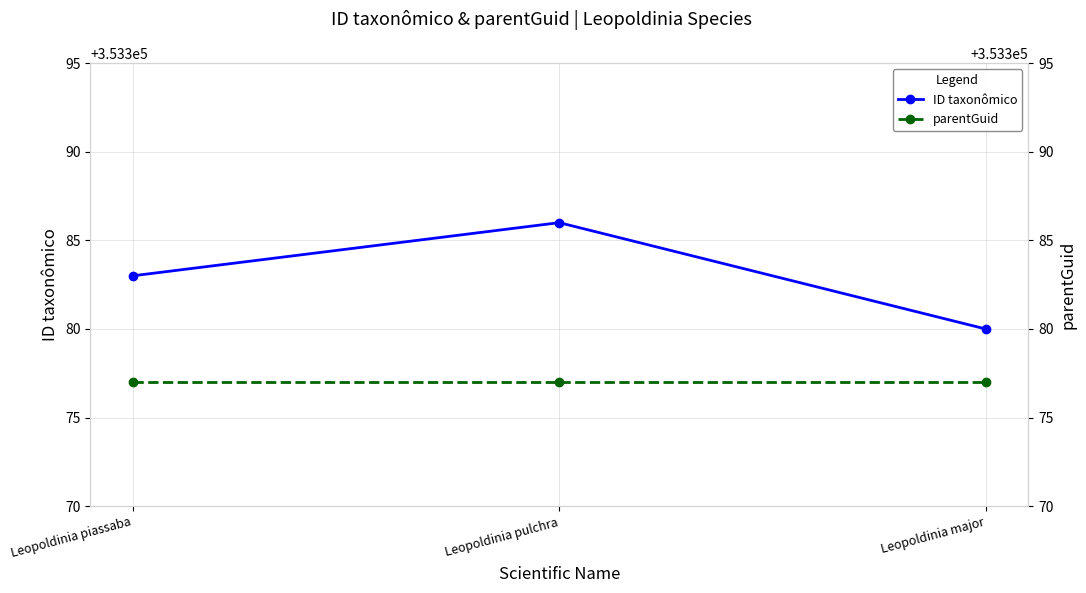

Which label corresponds to the largest value in the chart?

Leopoldinia pulchra